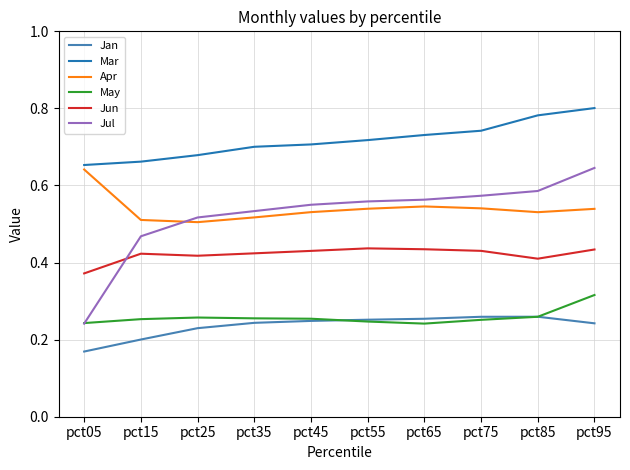

The value of Jan at pct15 is 0.2. True or false?

True